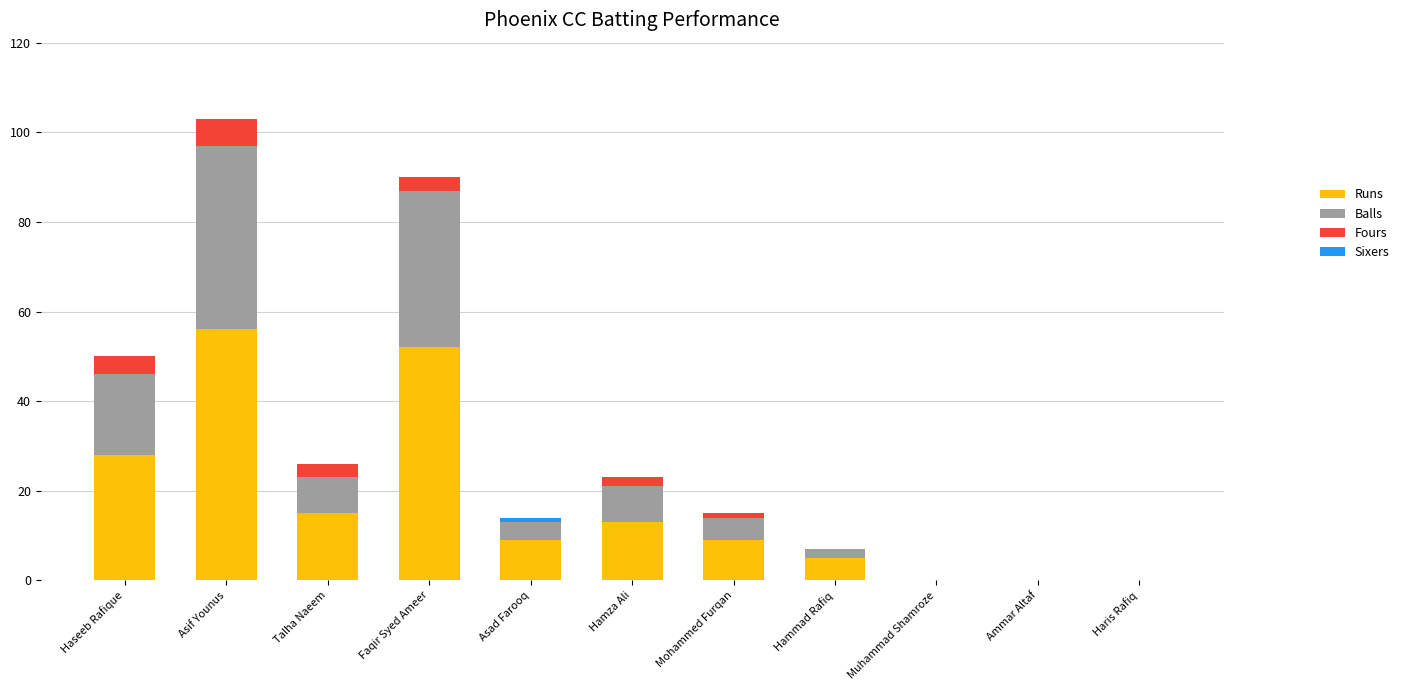

The Runs series shows 0 at Haris Rafiq. True or false?

True